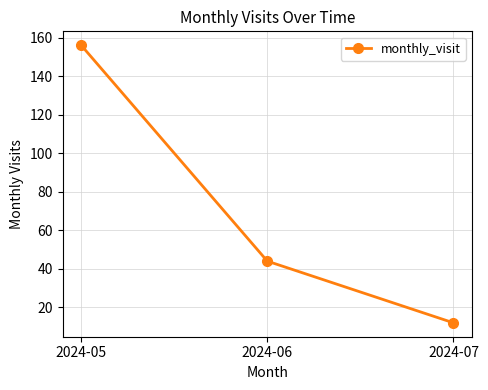

What is the sum of all values?

212